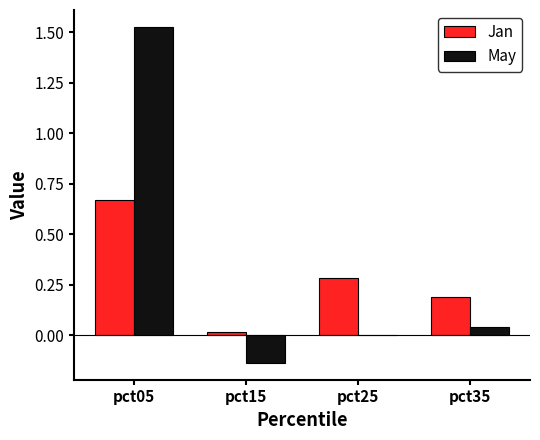

What is the sum of all Jan values?

1.2